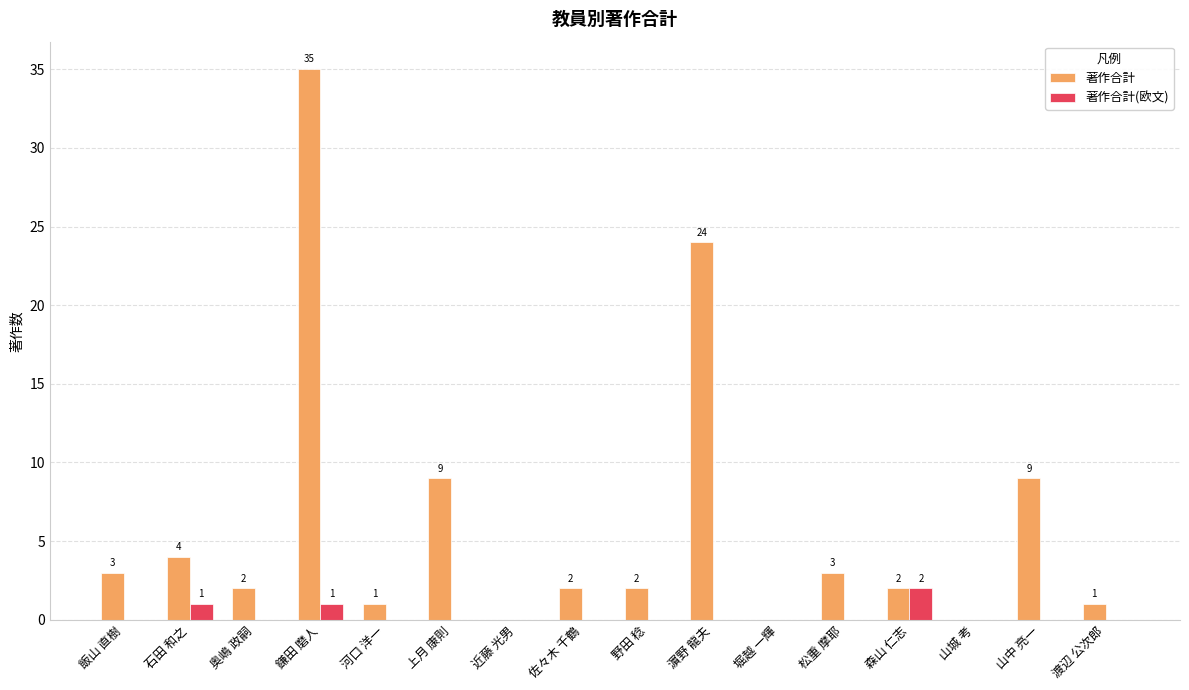

Which series changed the most between 上月 康則 and 近藤 光男?

著作合計